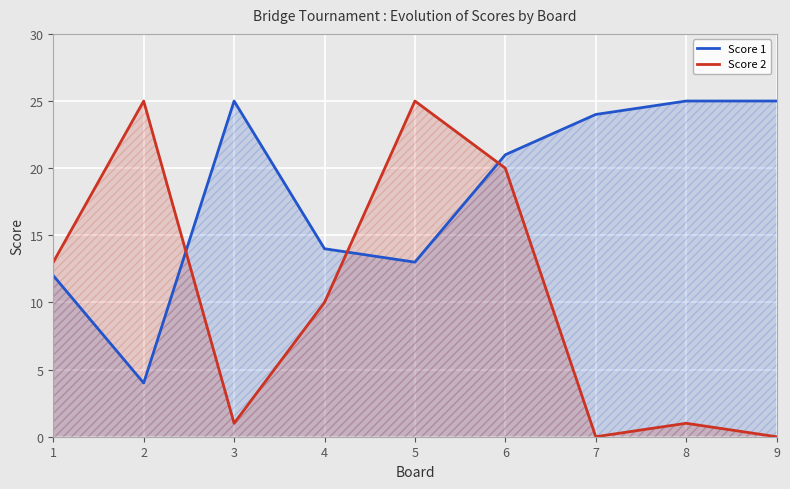

What is the sum of the Score 1 values at 7 and 9?

49